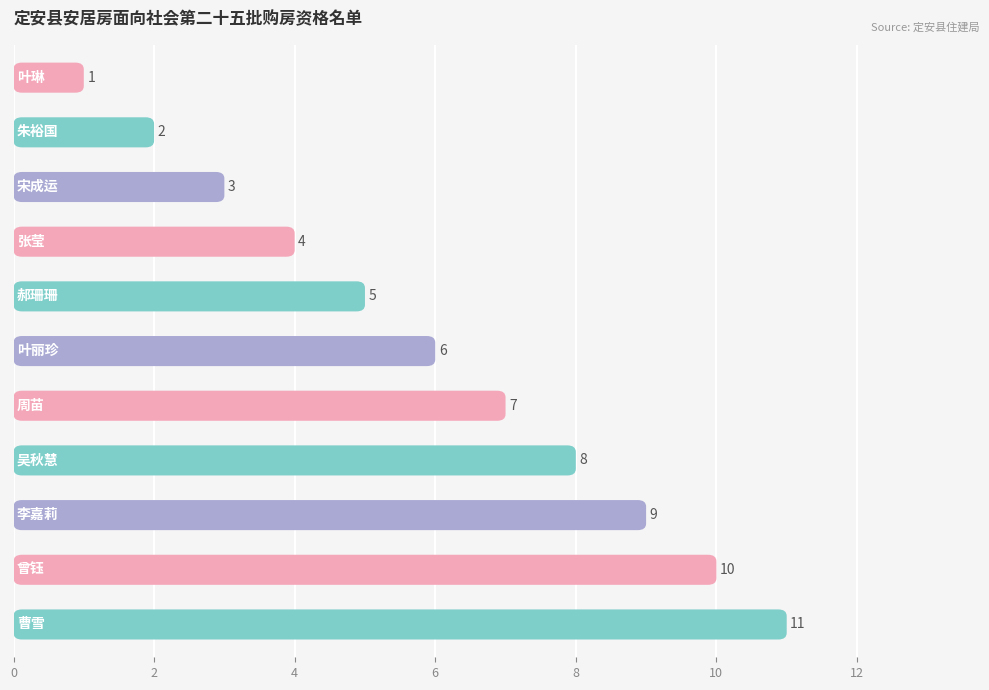

How many values are between 3 and 9?

7